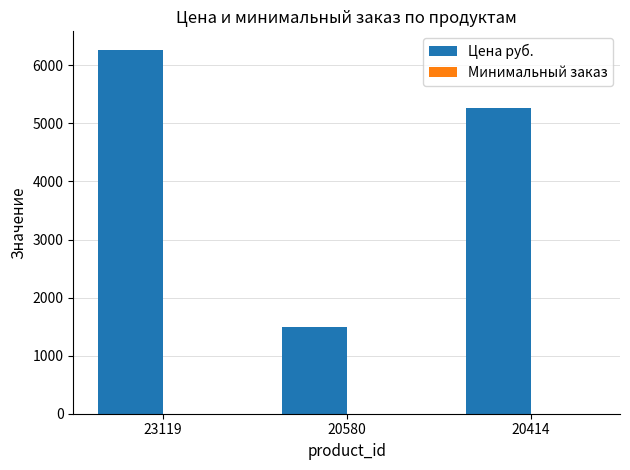

What value does the Цена руб. series have at 20580, to the nearest 100?

1500